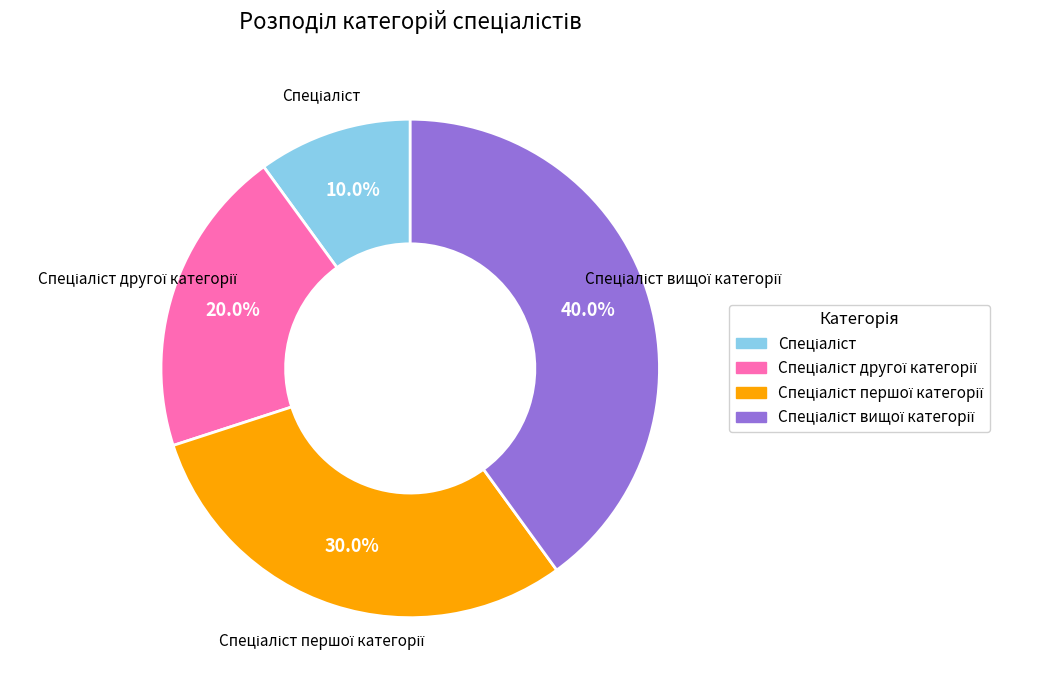

Is there any slice that represents more than half of the pie?

No